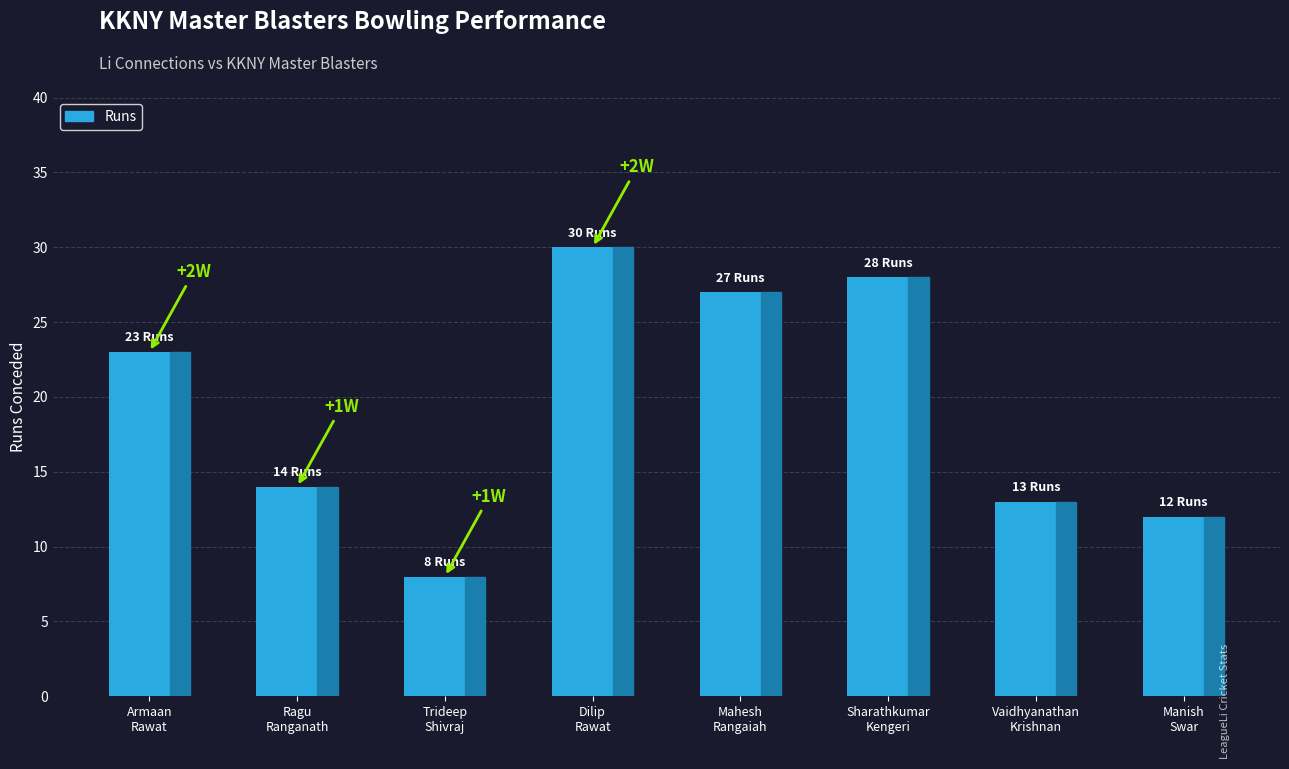

Reading left to right, list all the values displayed in this chart.

23	14	8	30	27	28	13	12